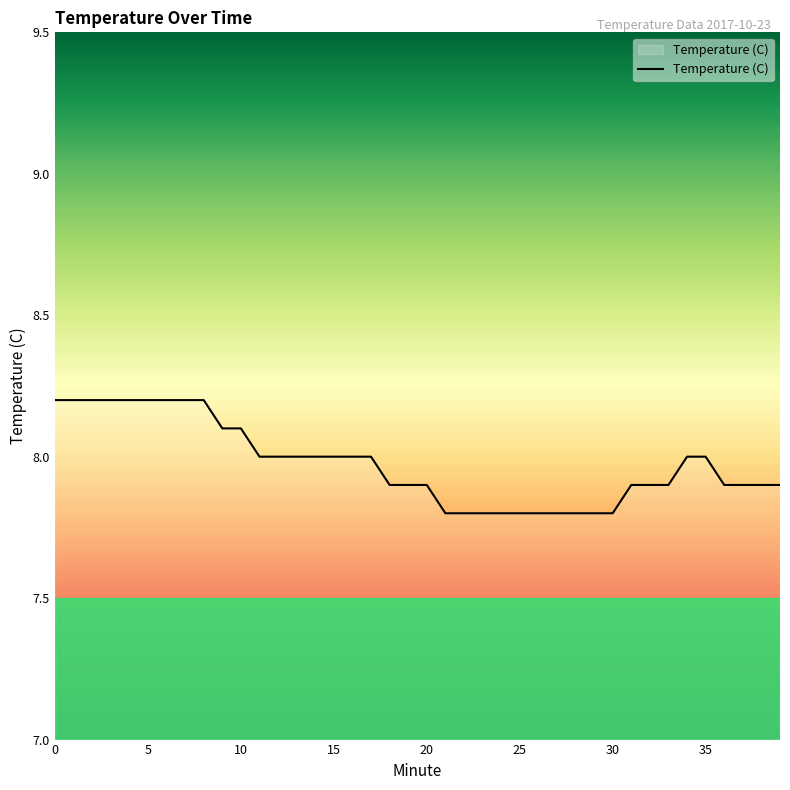

What is the smallest value displayed?

7.8